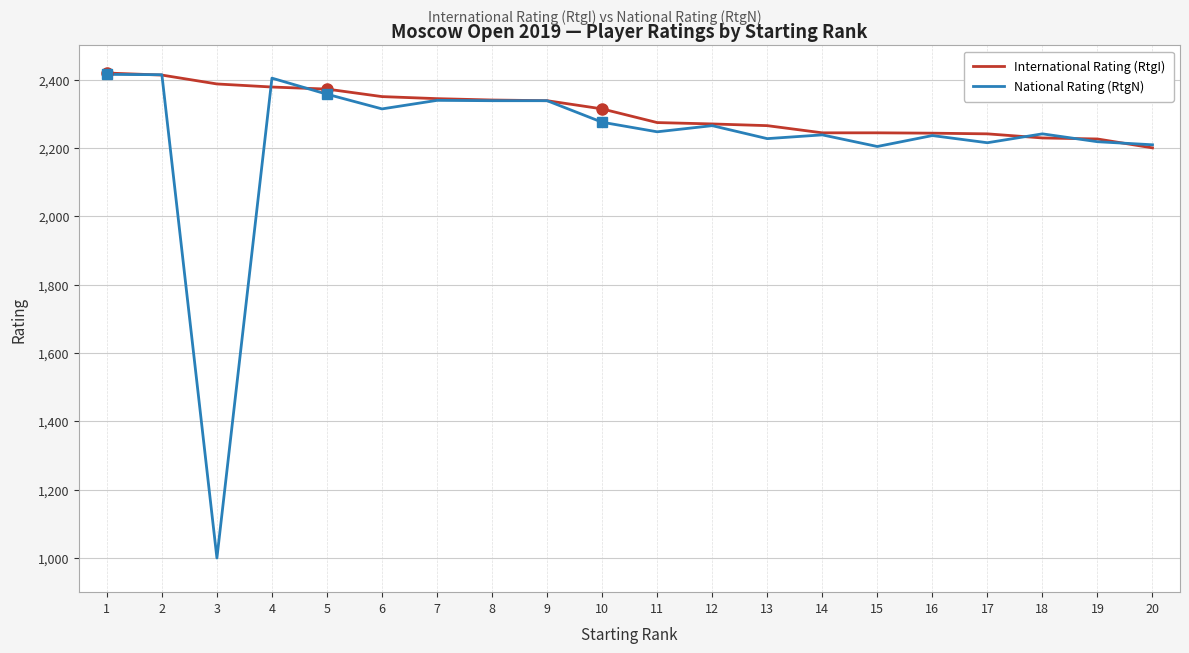

At which label does International Rating (RtgI) reach its minimum?

20